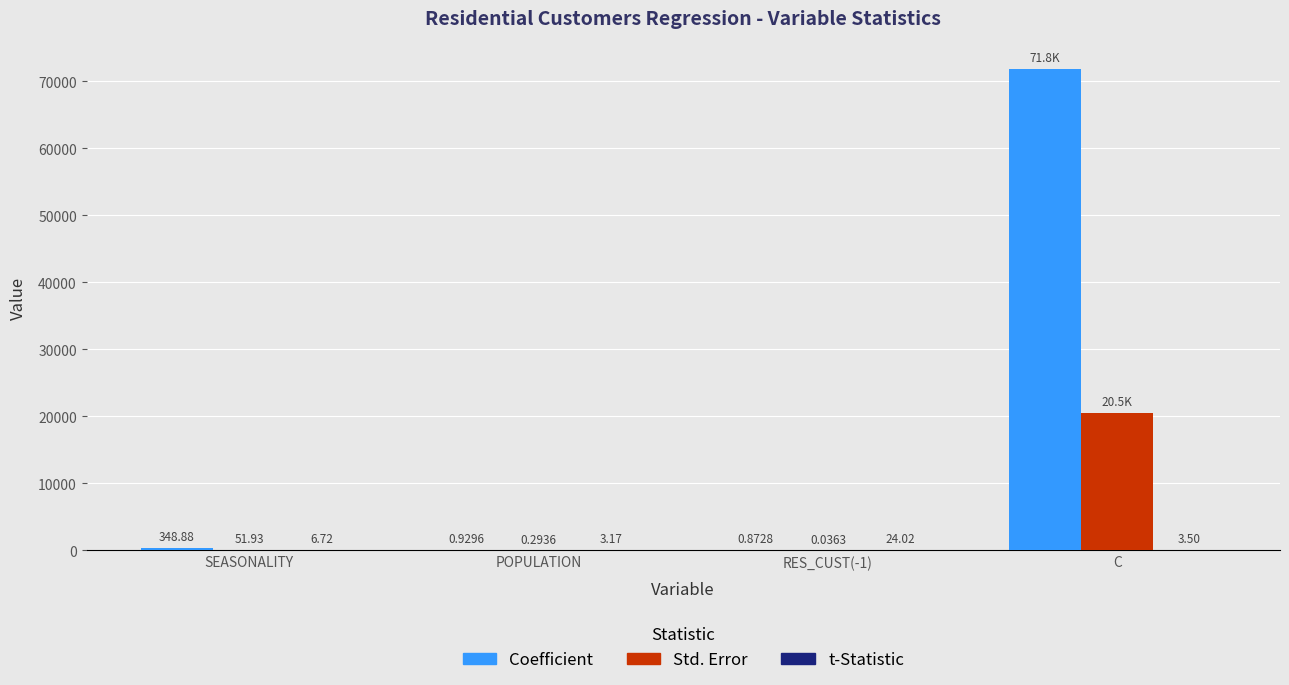

Where is Std. Error nearest to the value 10251?

SEASONALITY